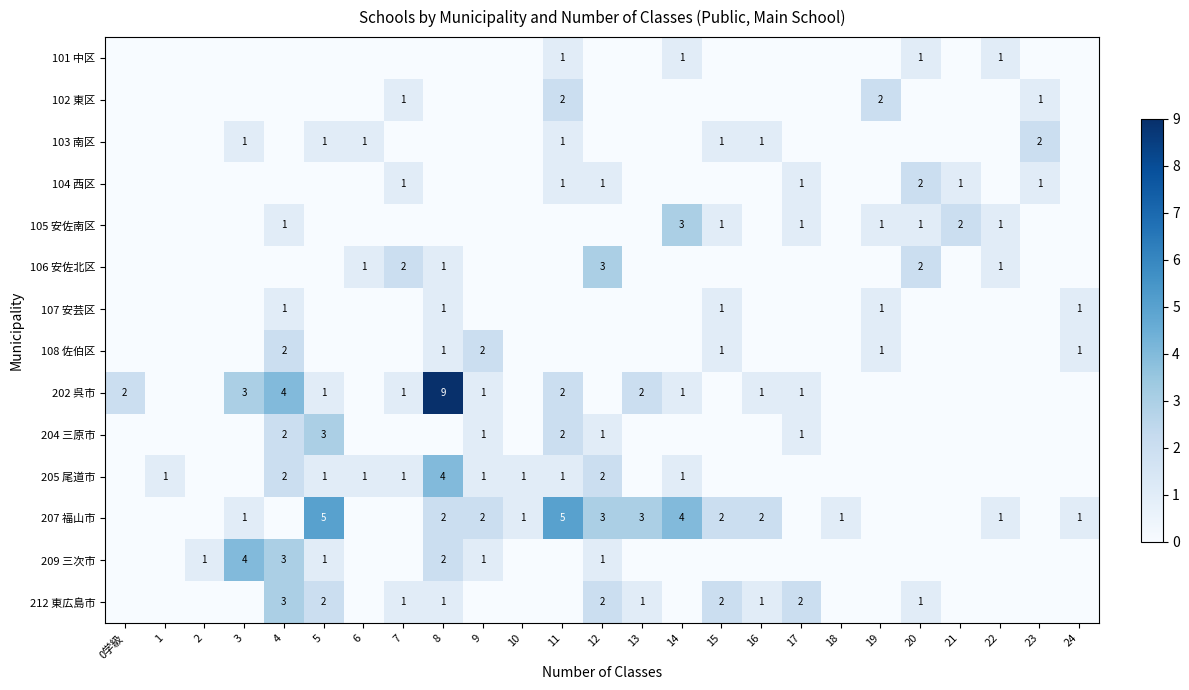

The value of 207 福山市 at 9 is 2. True or false?

True